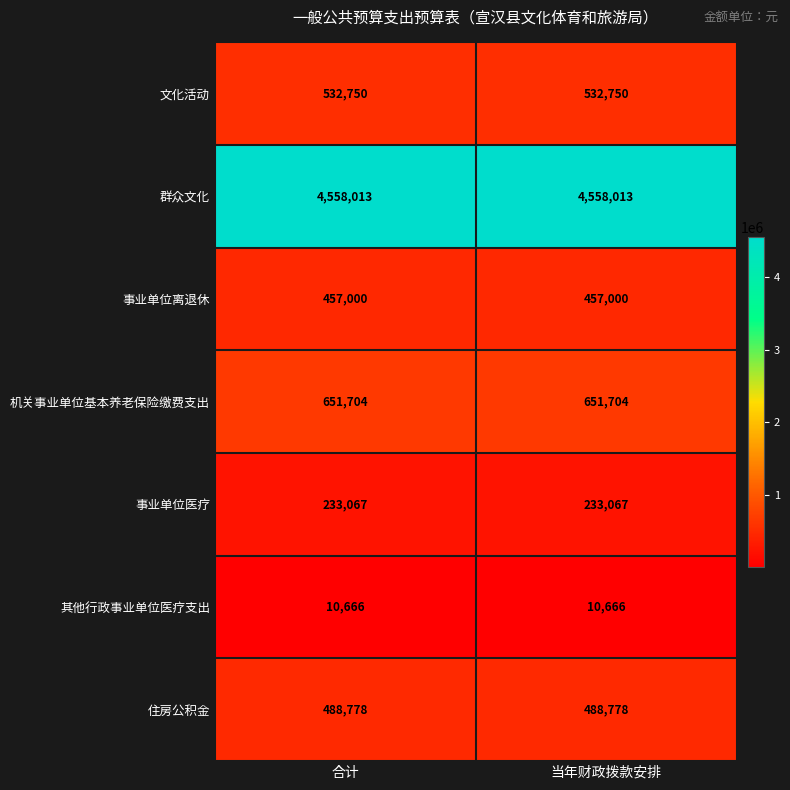

What is the maximum value shown in the chart?

4558013